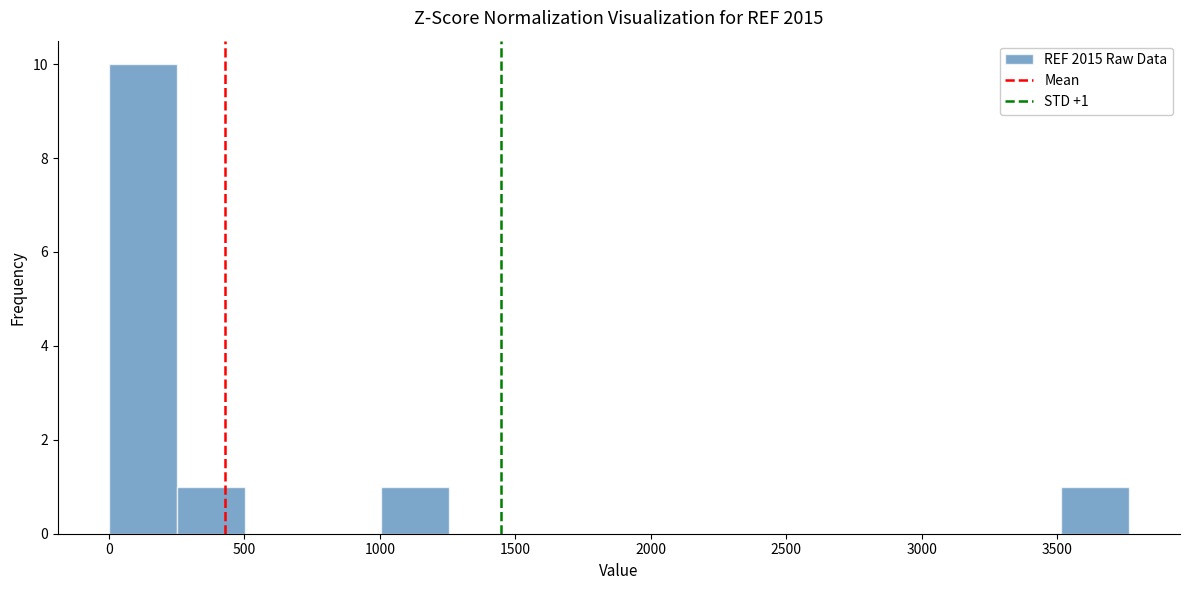

Which range on the x-axis has the tallest bar?

0 to 250